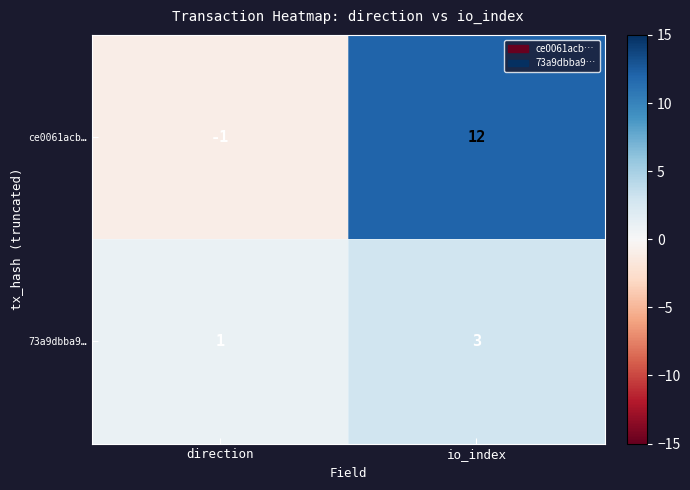

What is the maximum value shown in the chart?

12